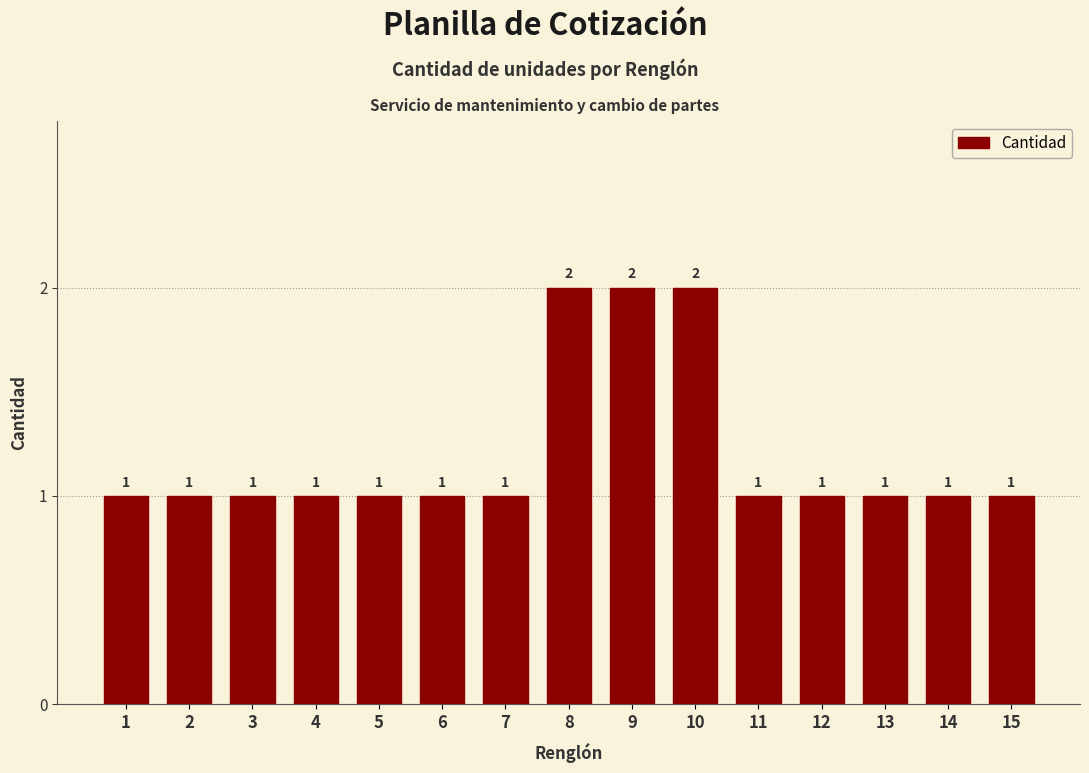

Reading left to right, list all the values displayed in this chart.

1=1	2=1	3=1	4=1	5=1	6=1	7=1	8=2	9=2	10=2	11=1	12=1	13=1	14=1	15=1